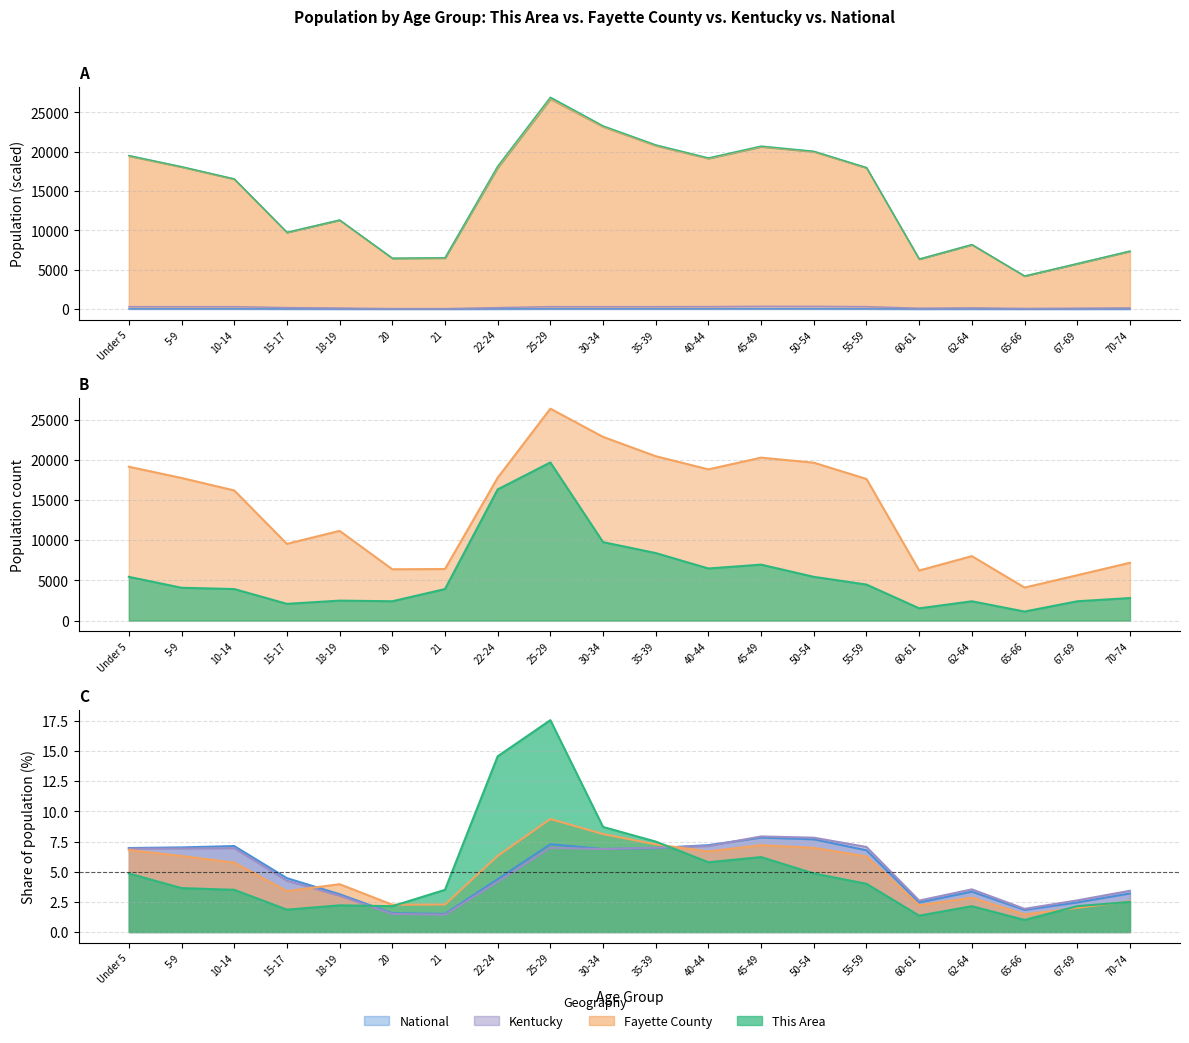

In This Area, how many points are lower than both neighbors (excluding endpoints)?

5